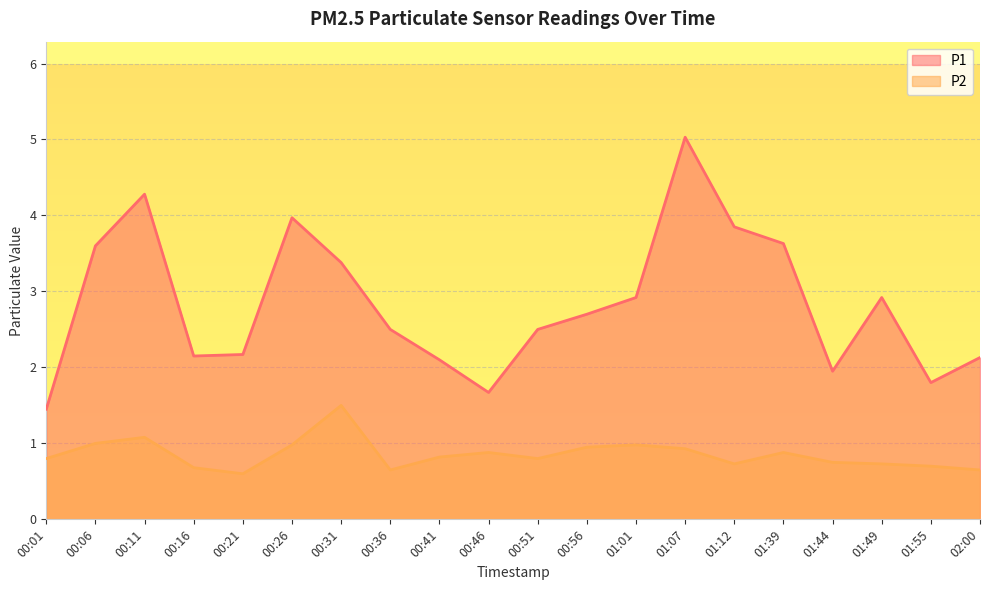

The P1 series shows 3.7 at 02:00. True or false?

False